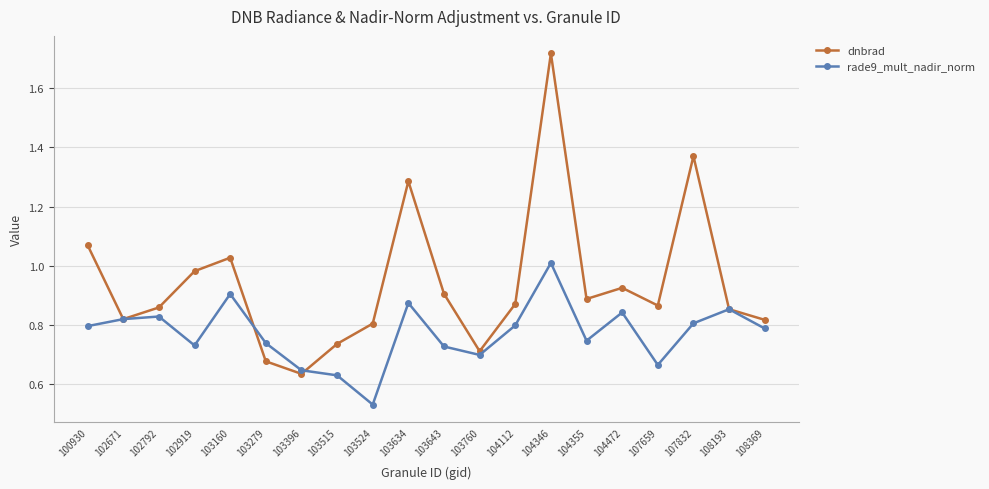

True or false: rade9_mult_nadir_norm and dnbrad cross at least once.

True